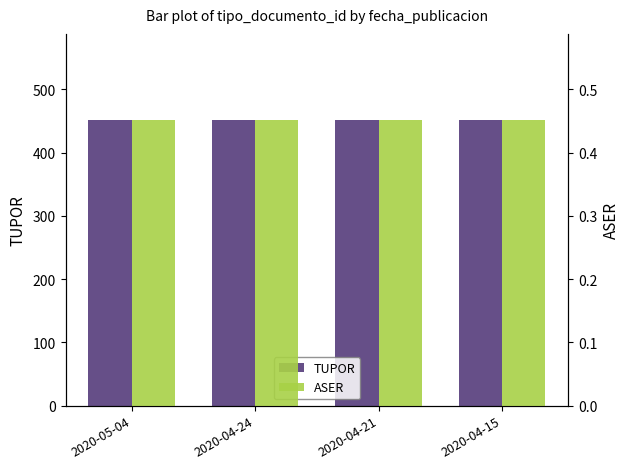

How many data points does each series have?

4